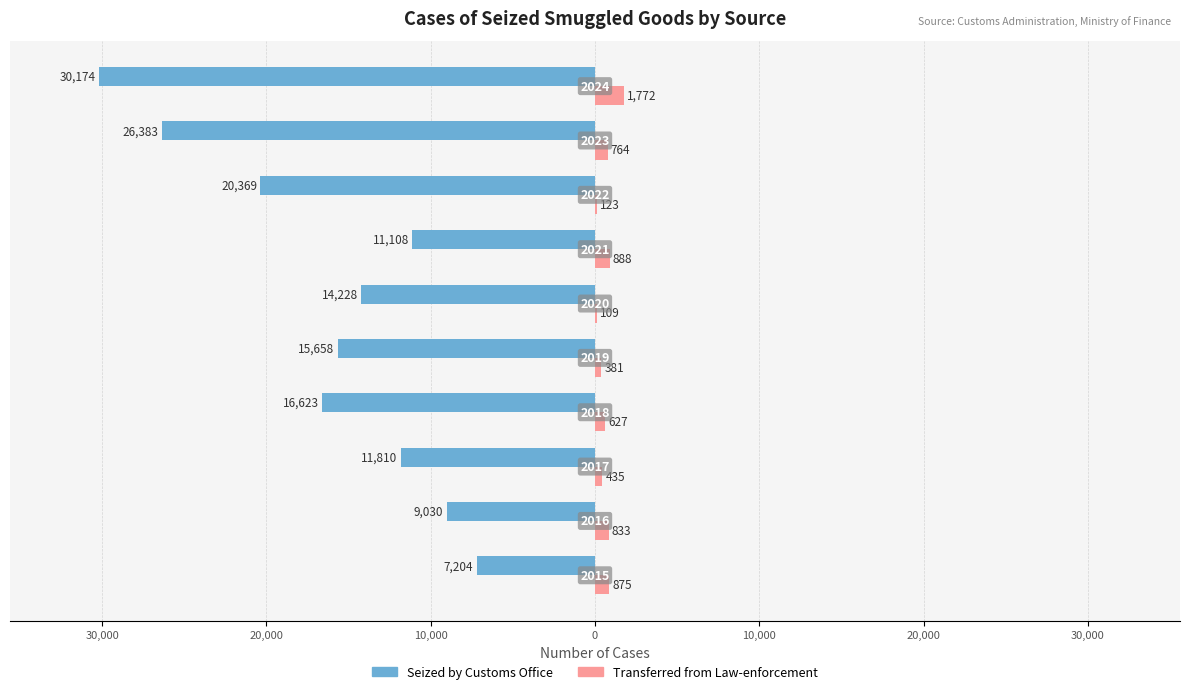

What are all the series names shown in the legend?

Seized by Customs Office, Transferred from Law-enforcement